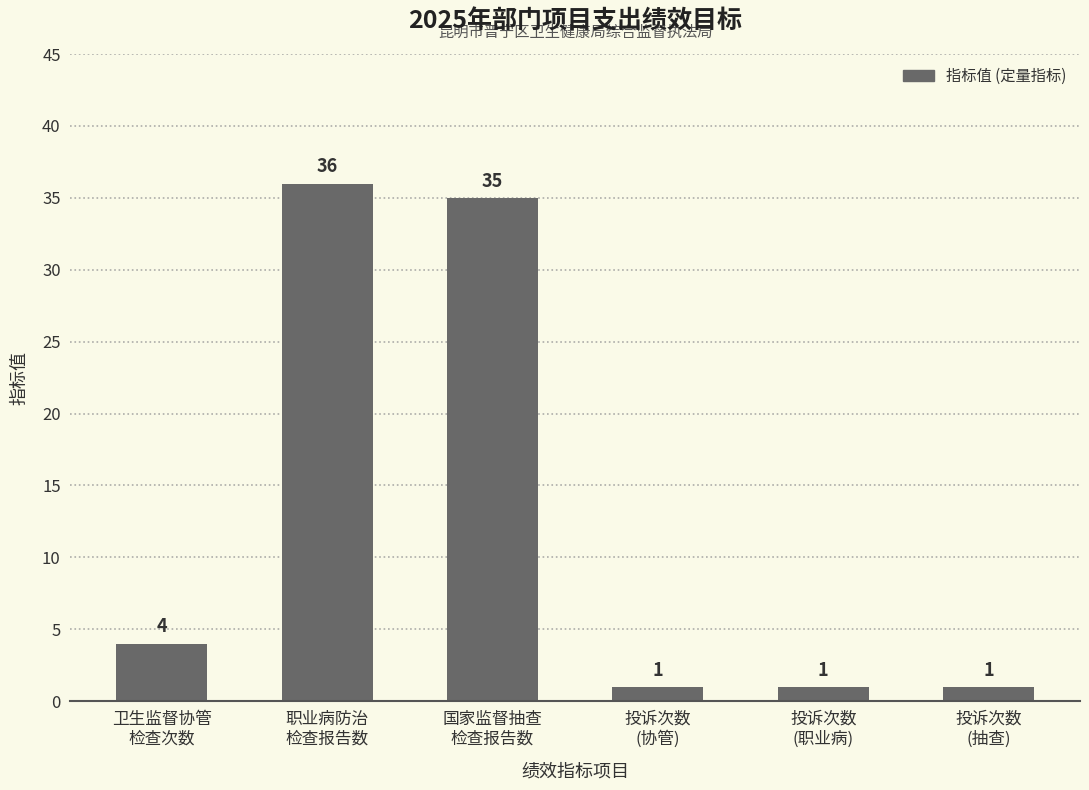

What is the greatest value displayed?

36